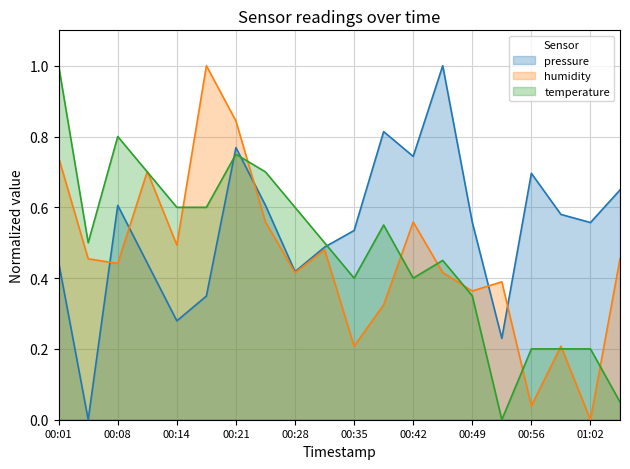

How many lines are shown in the chart?

3